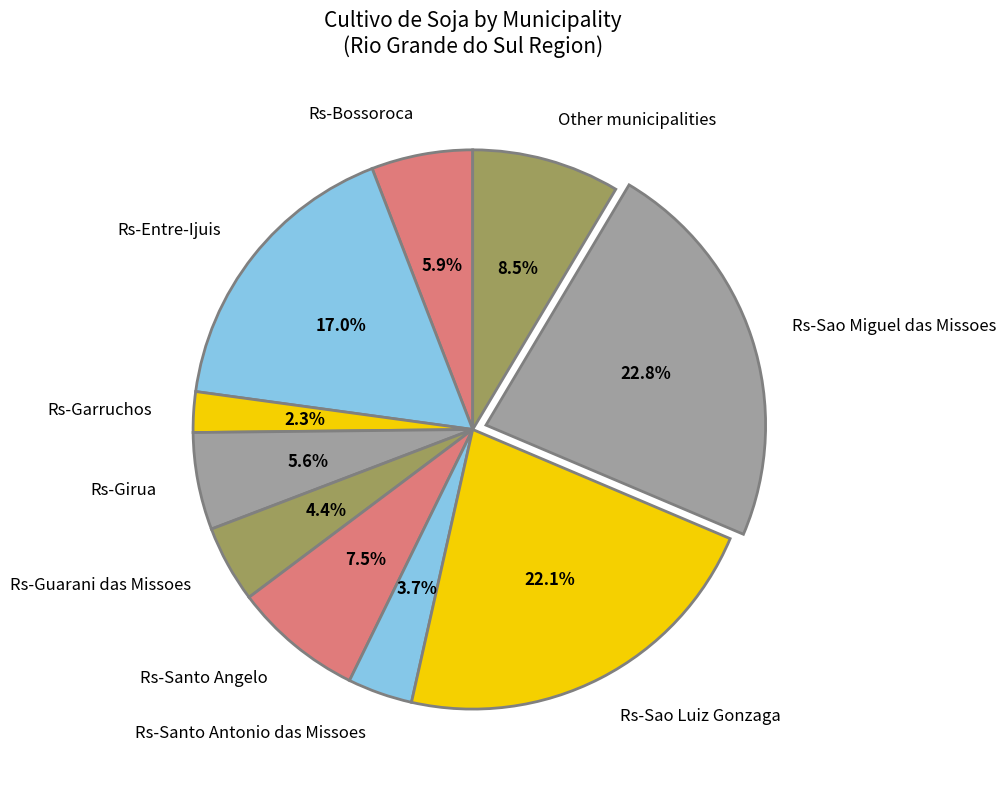

To the nearest percent, what is the average slice percentage?

10%